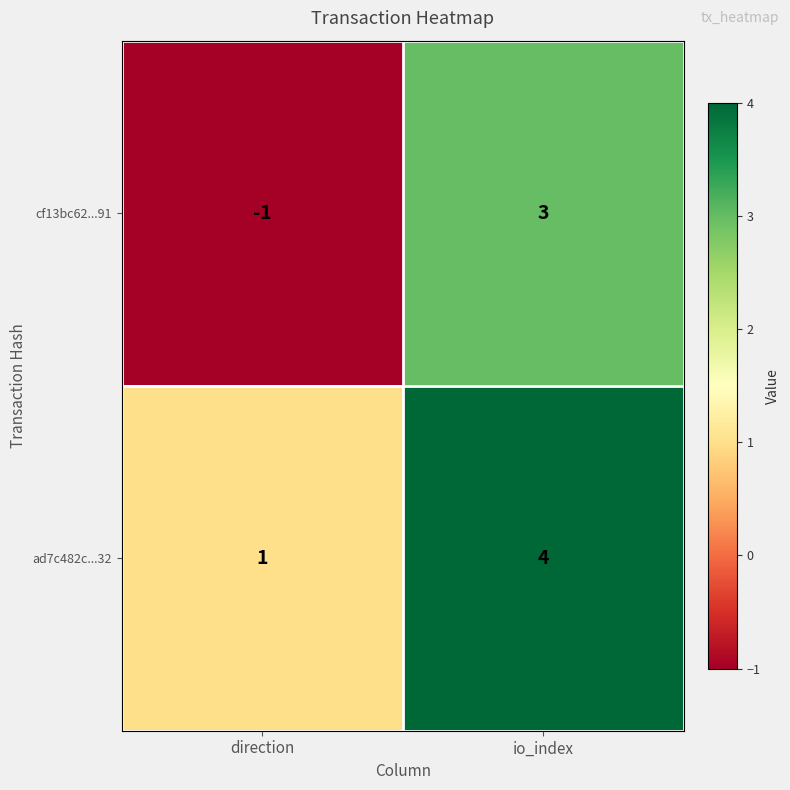

Reading right to left, list all the values displayed in this chart.

cf13bc62...91: 3	-1
ad7c482c...32: 4	1